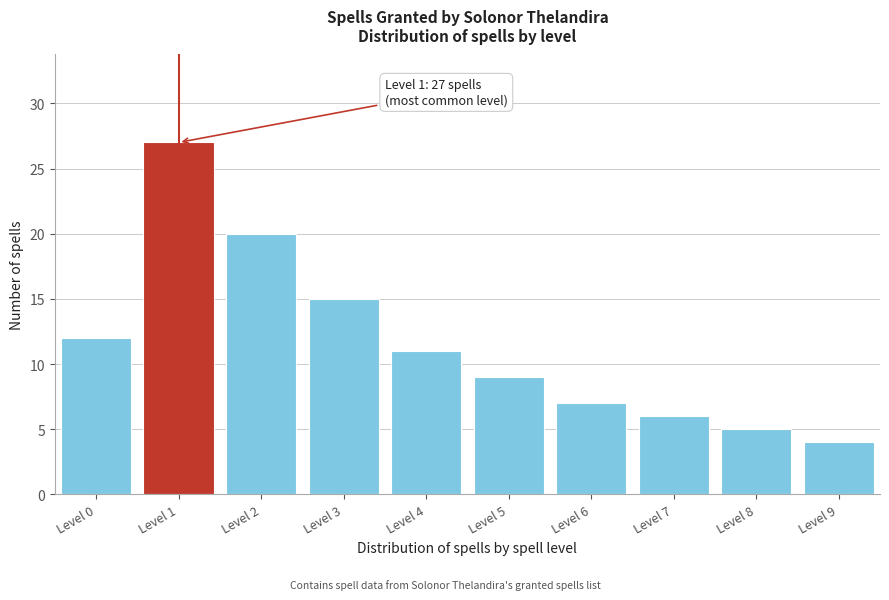

Reading right to left, what are all the values shown in this chart?

4	5	6	7	9	11	15	20	27	12